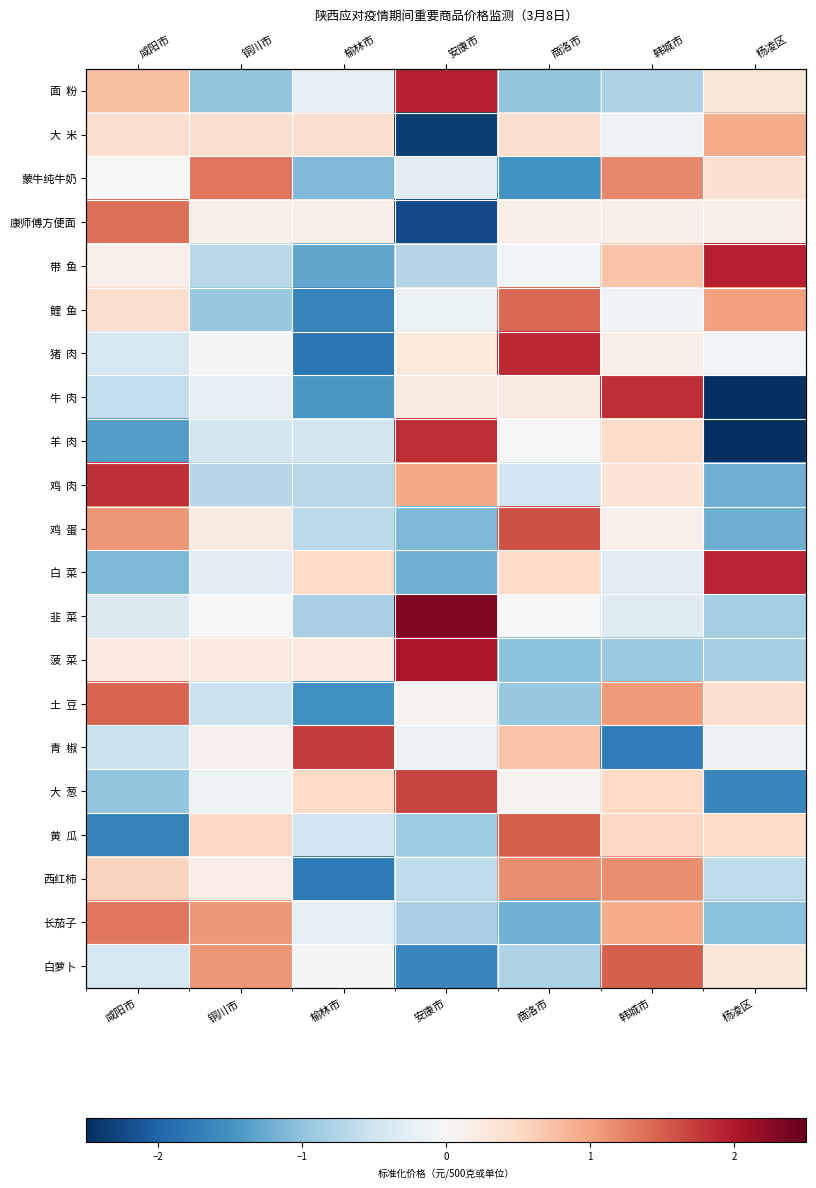

At which label is 长茄子 closest to 0?

榆林市